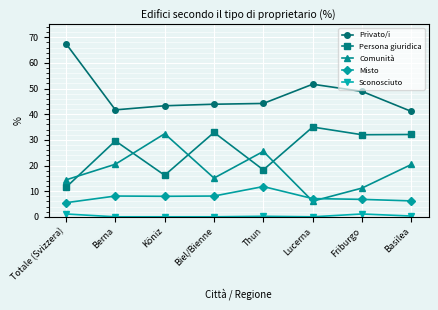

What is the label of the 8th point from the right?

Totale (Svizzera)